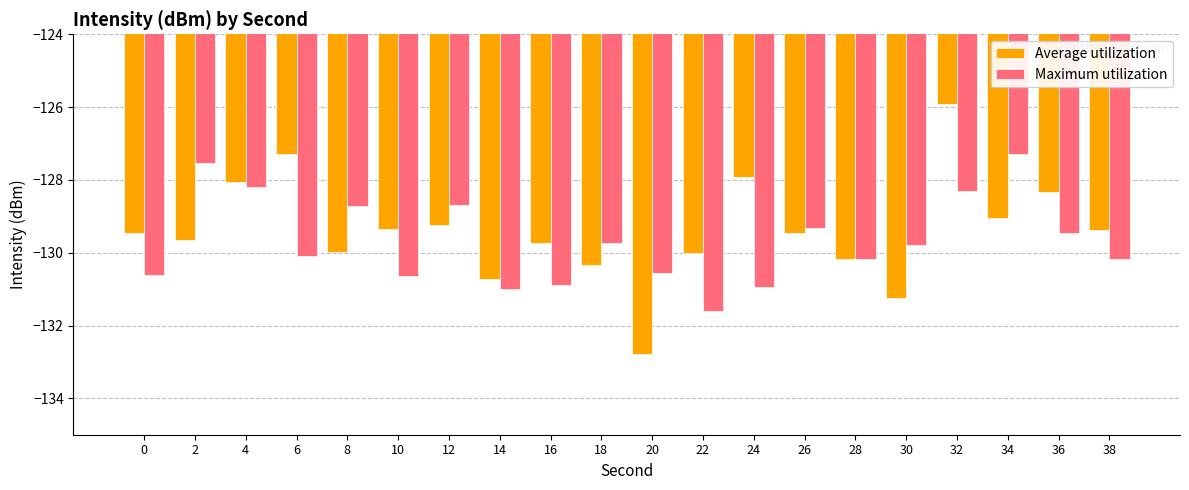

Which series changed the most between 30 and 36?

Average utilization